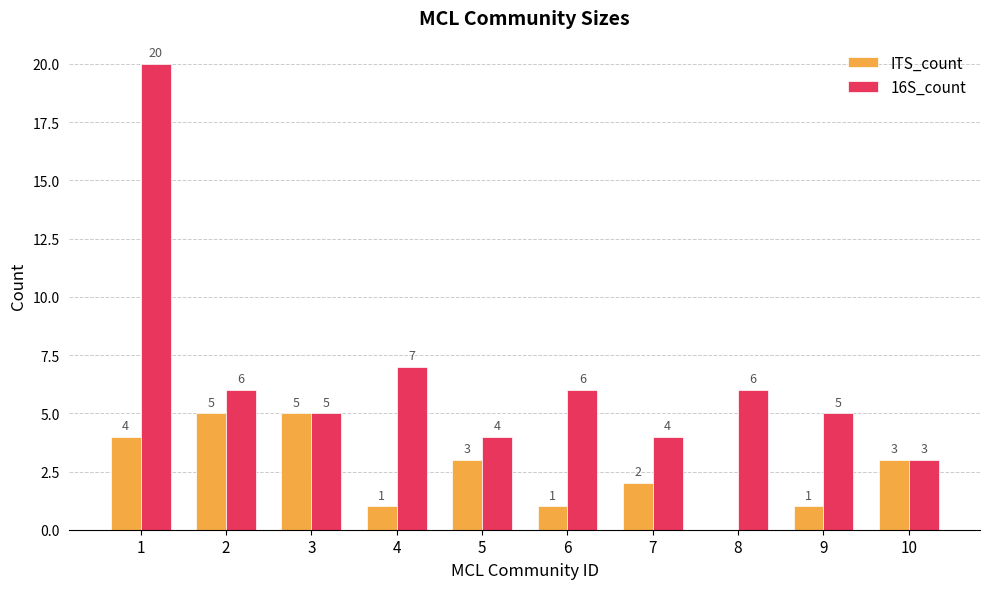

True or false: ITS_count has a value of 2 at 8.

False